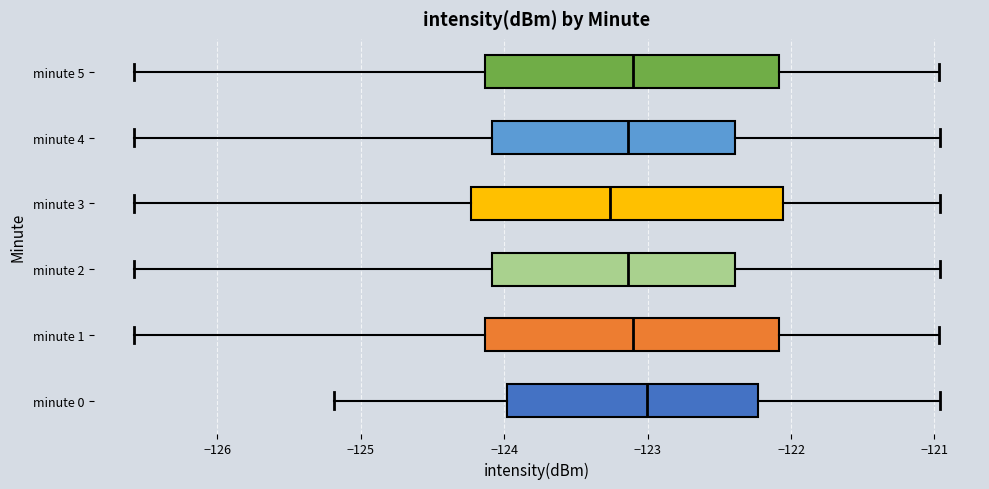

Comparing the boxes themselves (not the whiskers), which one is the widest?

minute 3